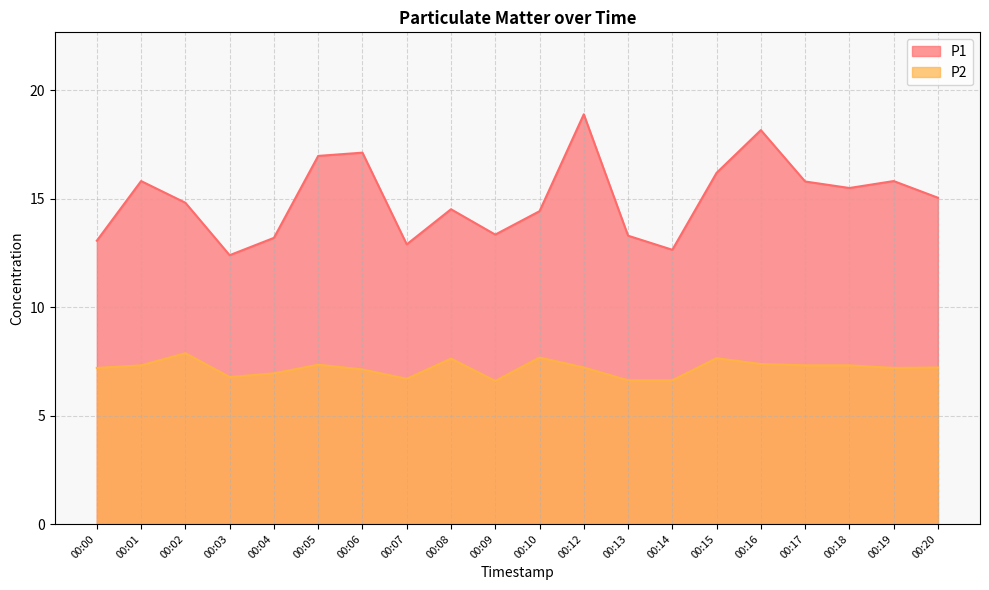

The value of P2 at 00:01 is 7.3. True or false?

True